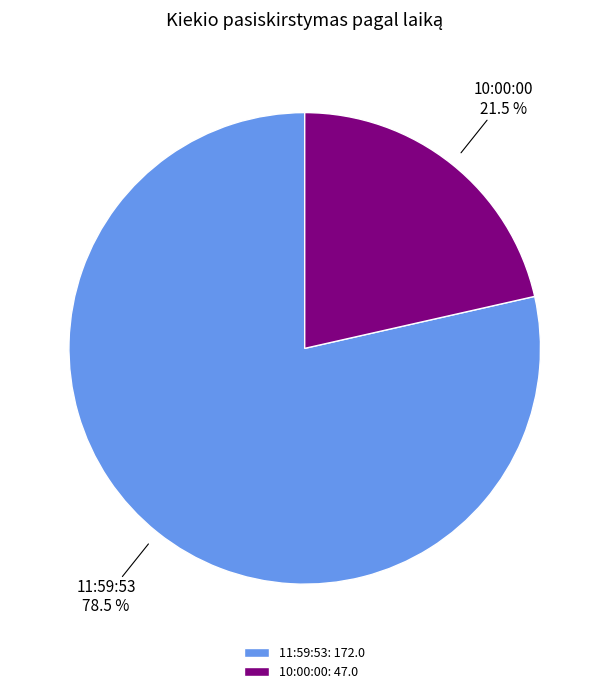

What is the largest slice in the pie chart?

11:59:53